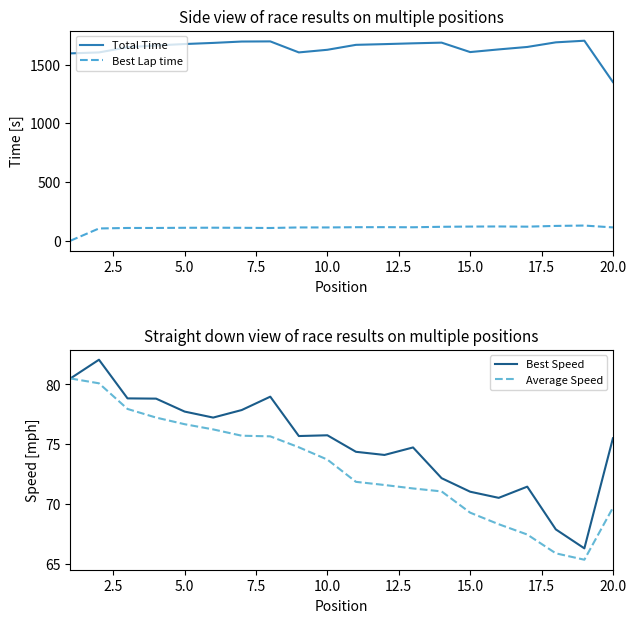

Which series has the largest total across all categories?

Total Time